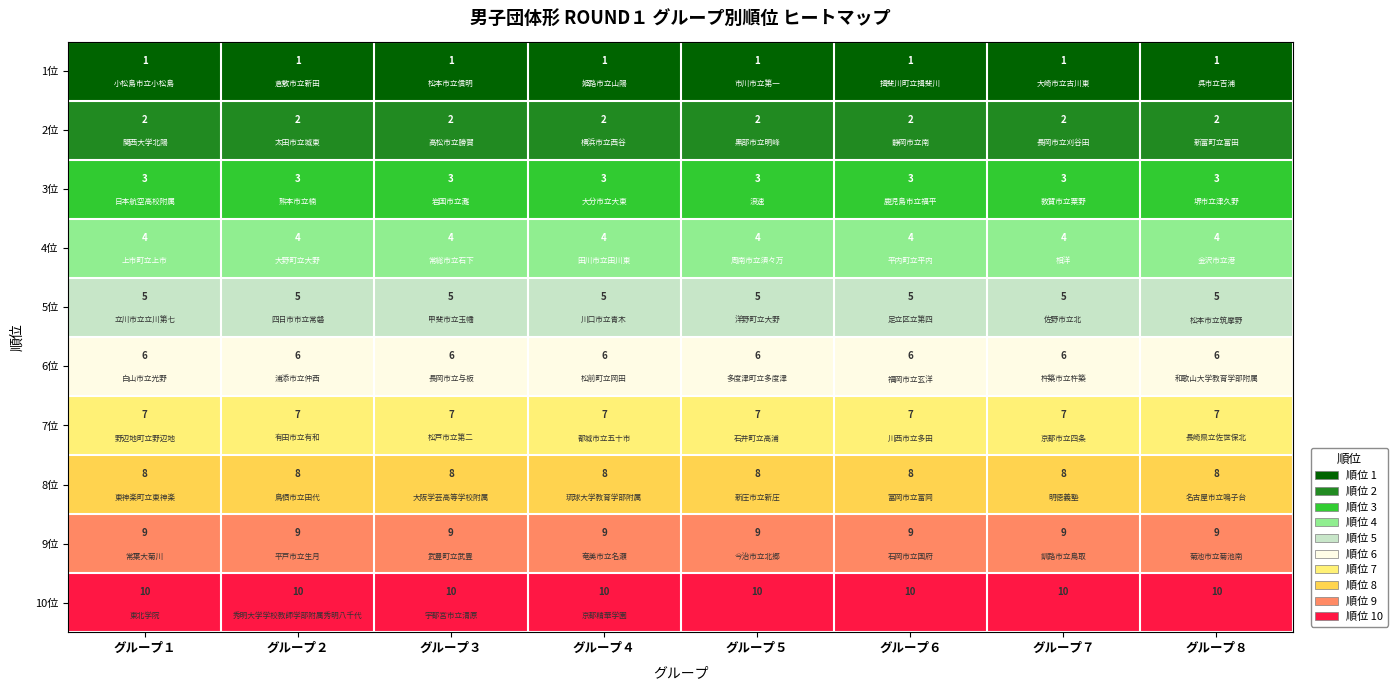

How many series are shown in this chart?

10